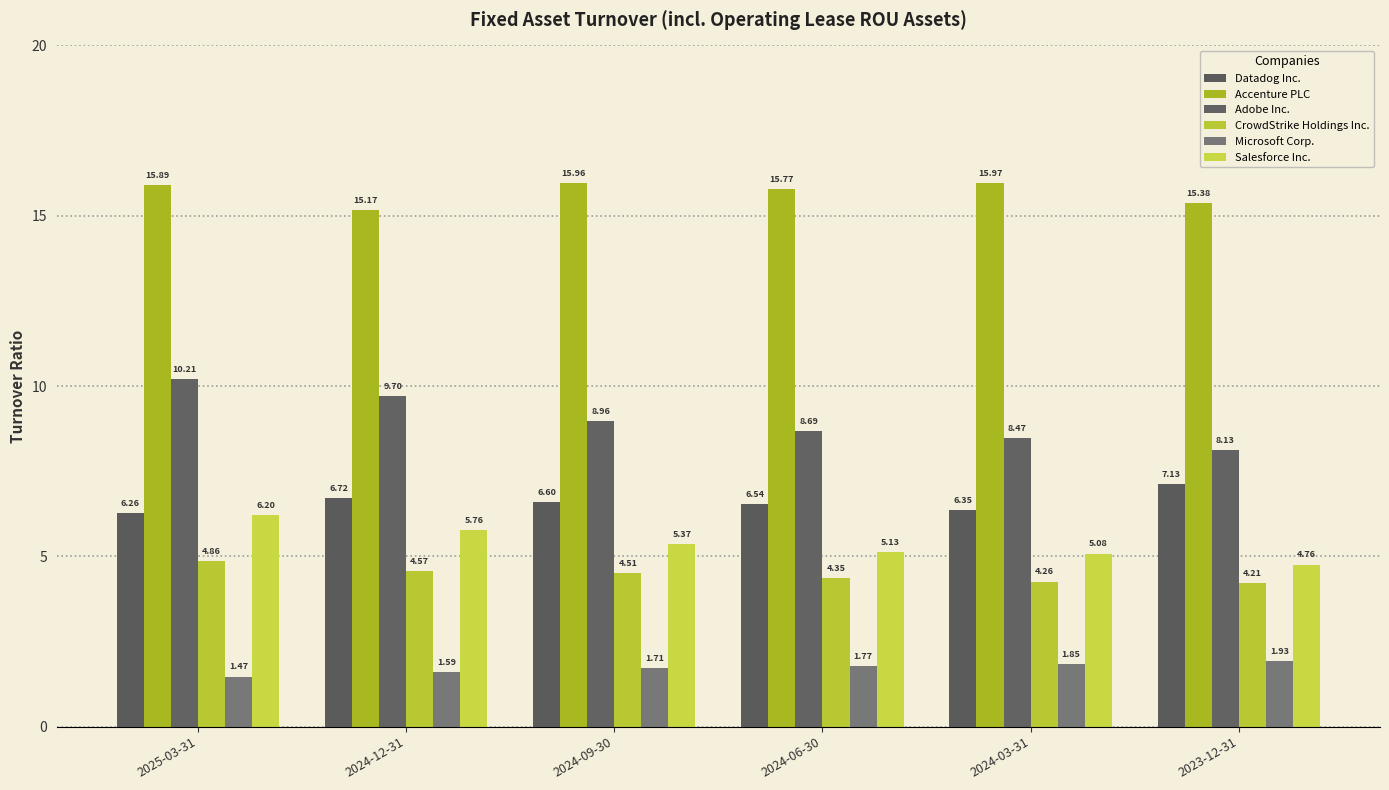

The value of Adobe Inc. at 2023-12-31 is 2.5. True or false?

False